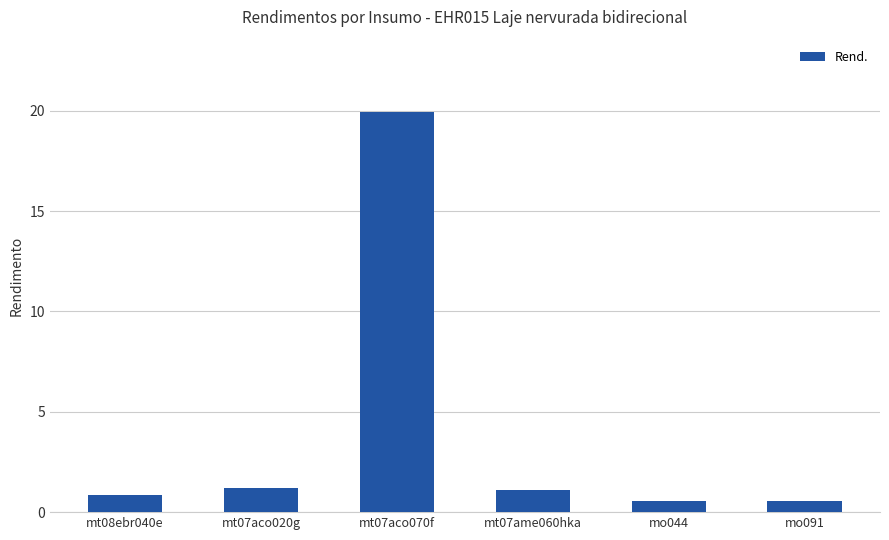

Count the number of data series in this chart.

1